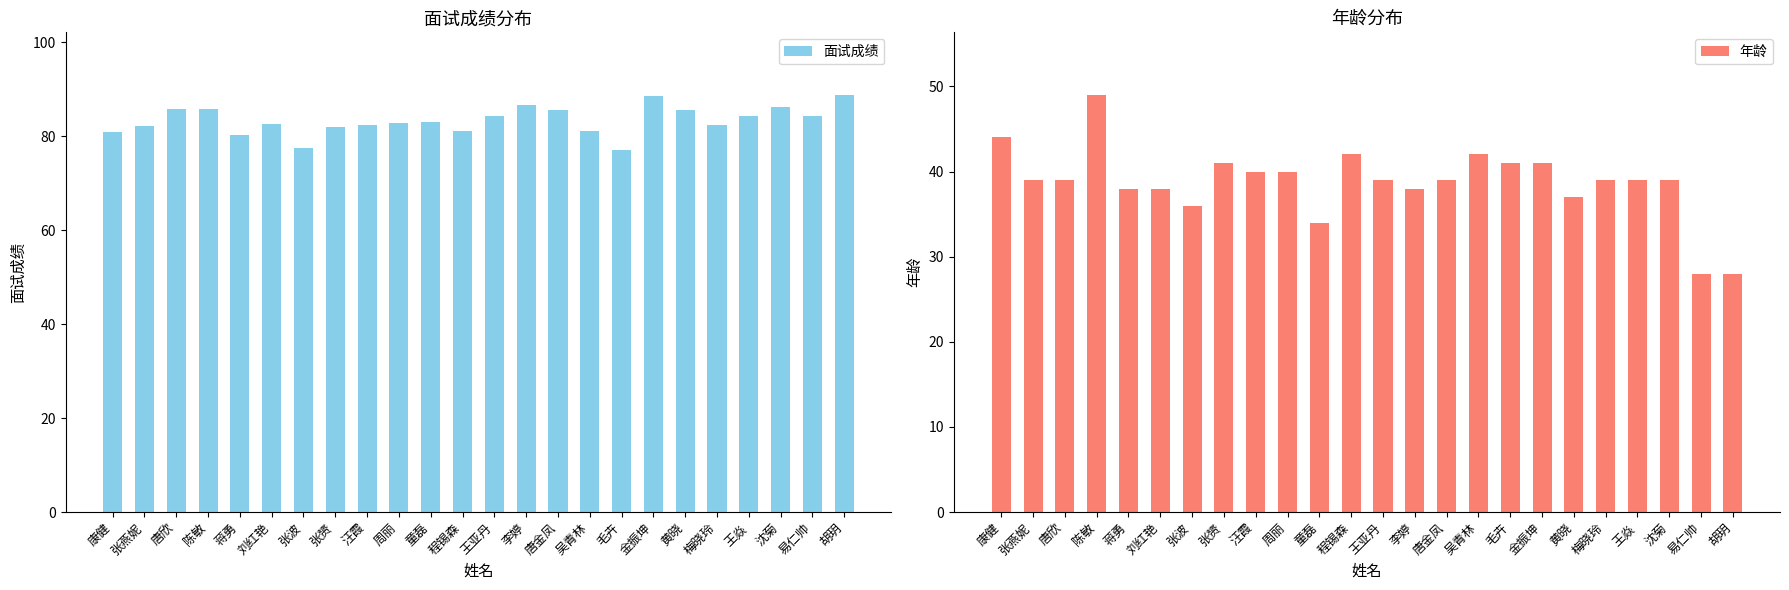

Which series has the widest spread of values?

年龄